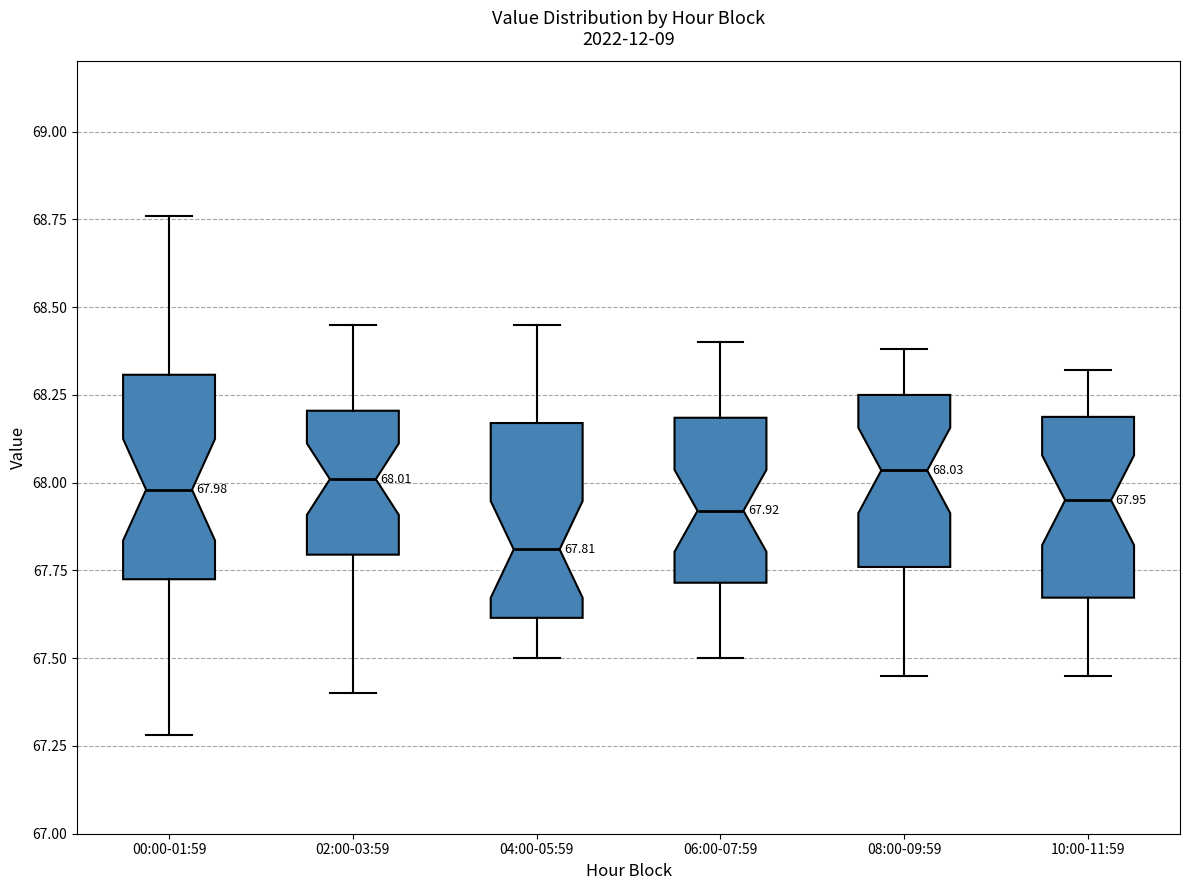

Which box's median line is the lowest?

04:00-05:59